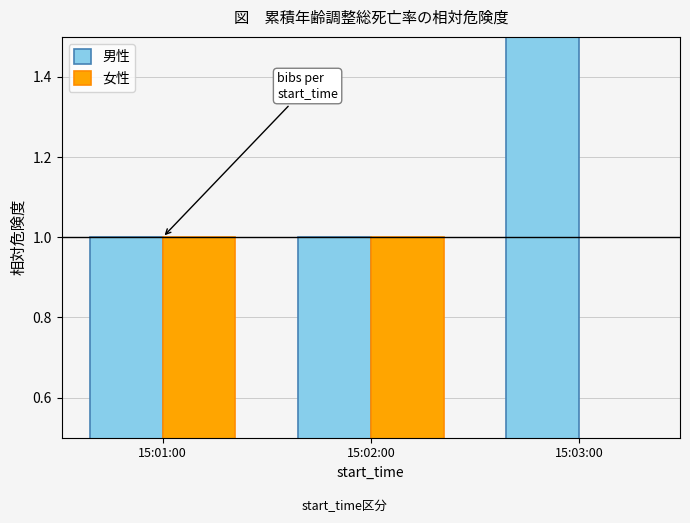

Is the value of 女性 at 15:02:00 greater than the value of 男性 at 15:03:00?

No